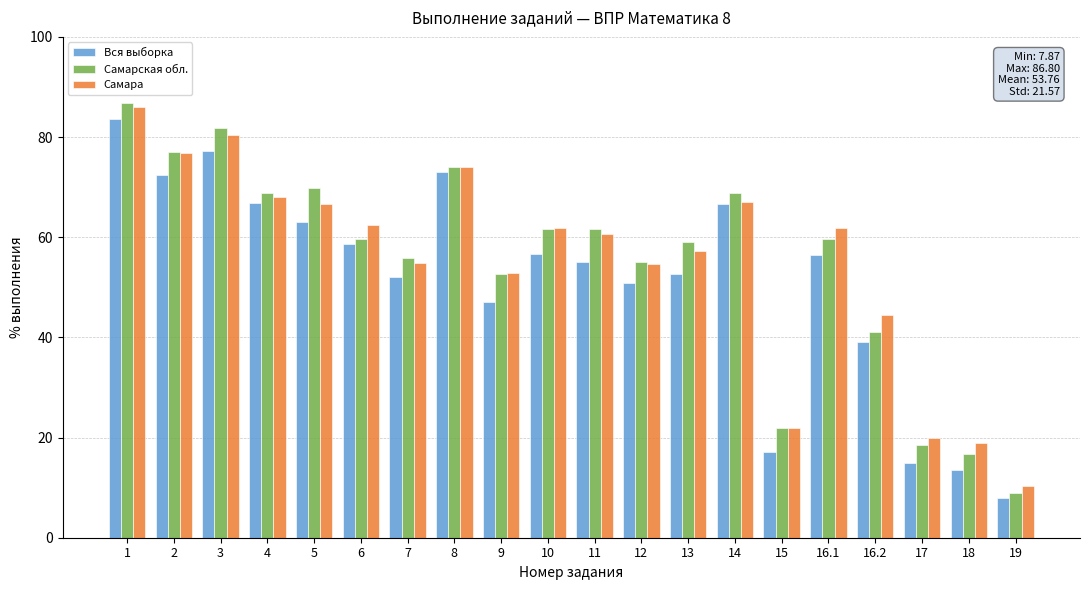

How many values in the Вся выборка series are below 56?

10